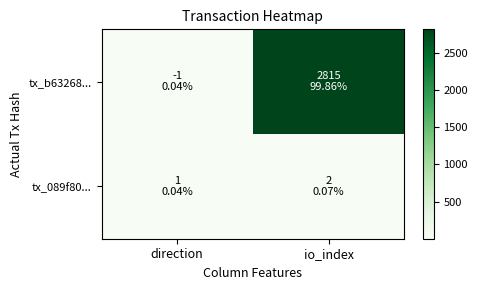

How many categories are shown in the chart?

2